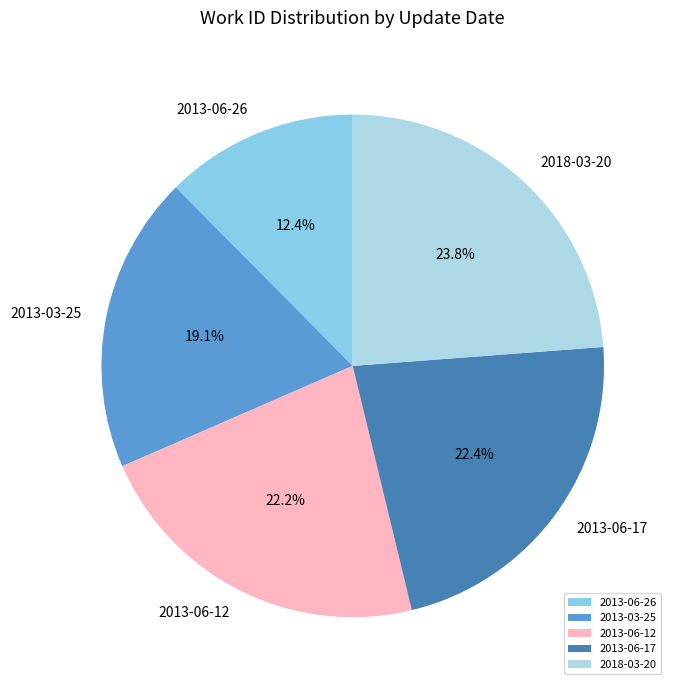

Which slice is the smallest?

2013-06-26